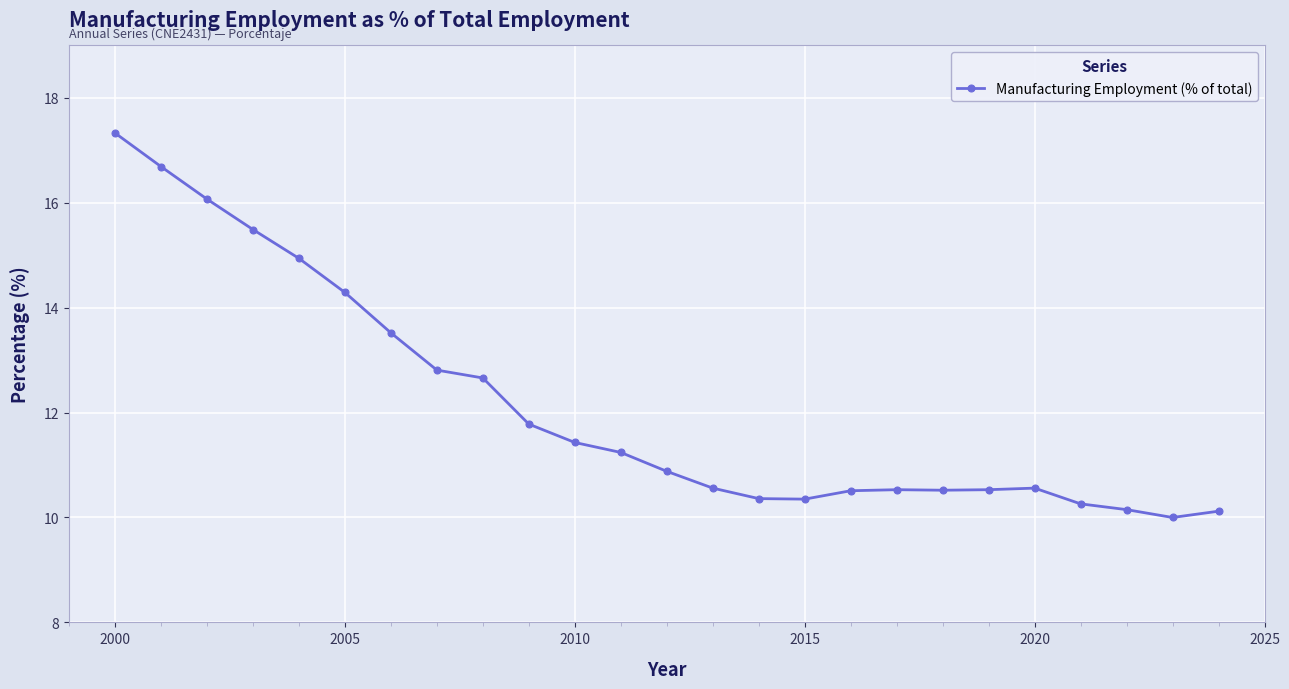

What is the average value?

12.1